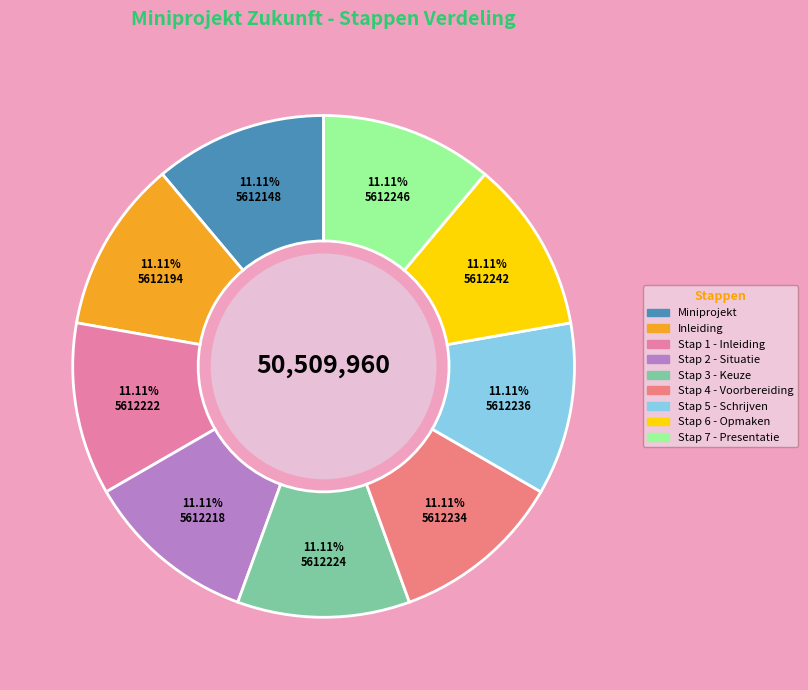

How many segments does this pie chart have?

9